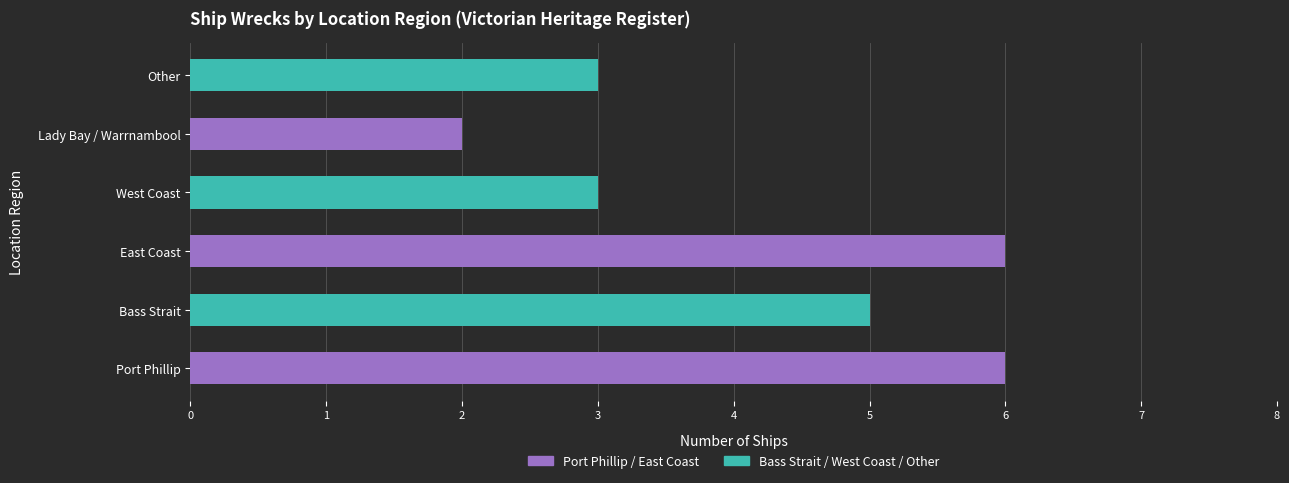

At which category does the chart reach its minimum across all series?

Lady Bay / Warrnambool